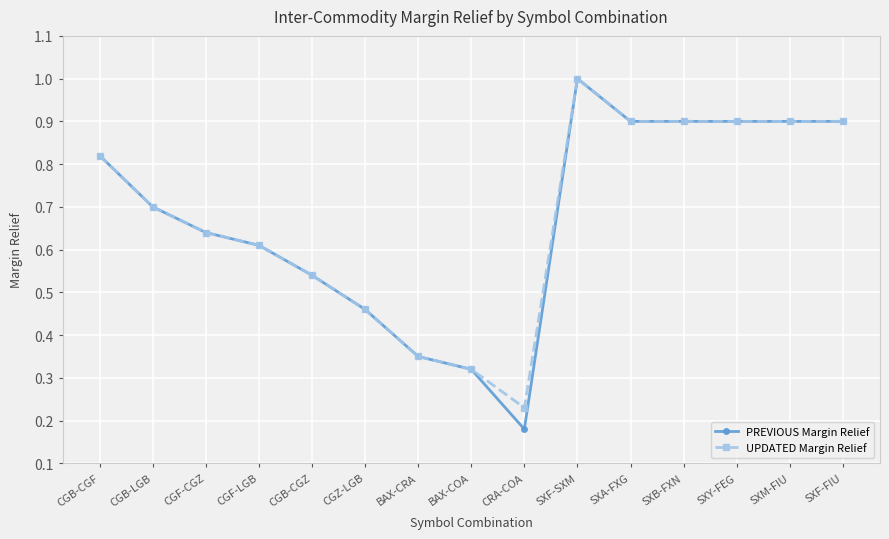

At CRA-COA, list the series in order from largest to smallest.

UPDATED Margin Relief, PREVIOUS Margin Relief